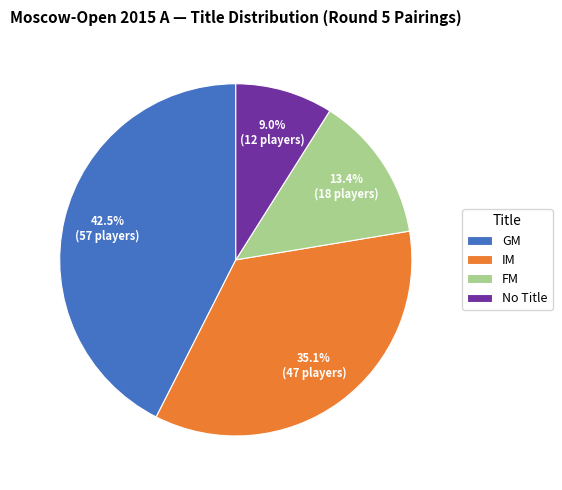

How many segments does this pie chart have?

4